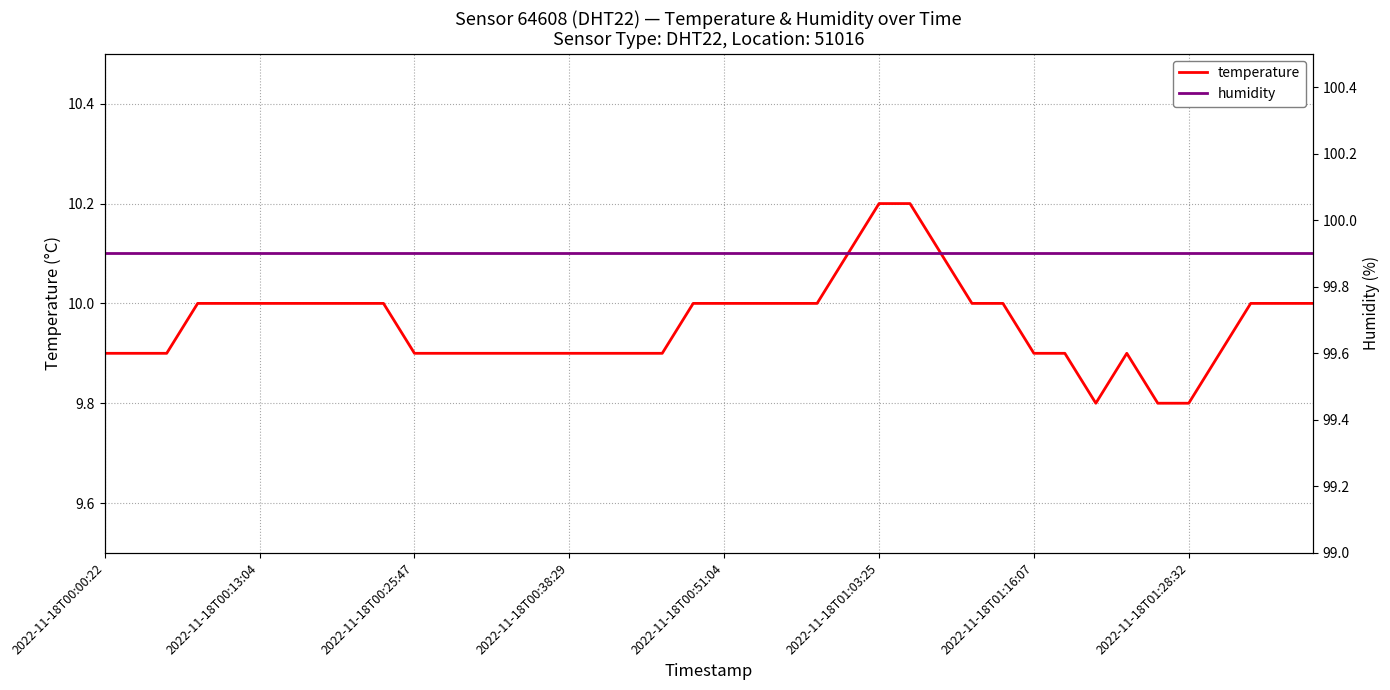

Which series has the largest range (max minus min)?

temperature